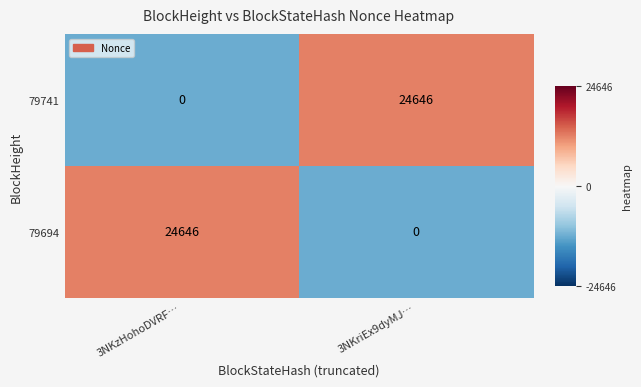

Rank the categories by 79694 value from lowest to highest.

3NKriEx9dyMJ…, 3NKzHohoDVRF…